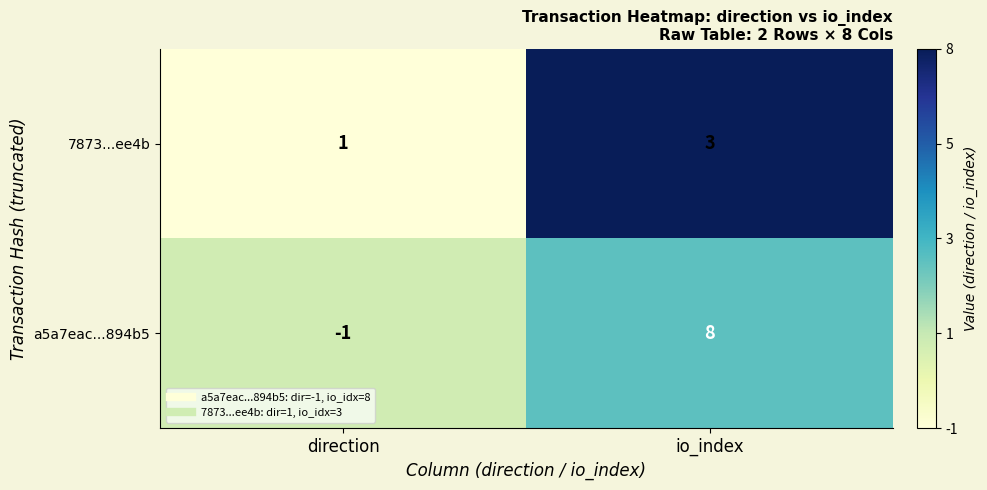

At which category does the chart reach its minimum across all series?

direction